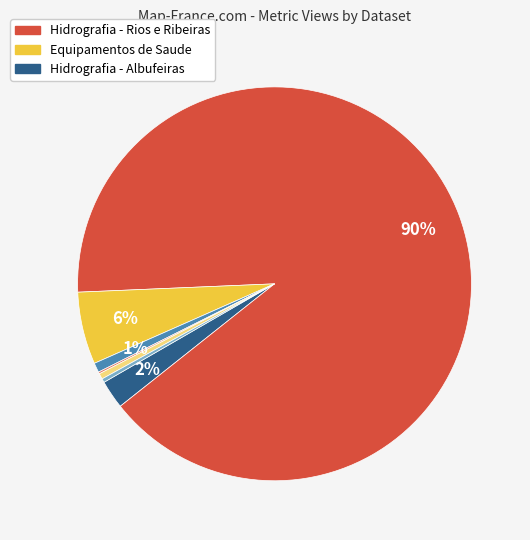

Is there a majority slice in this chart?

Yes